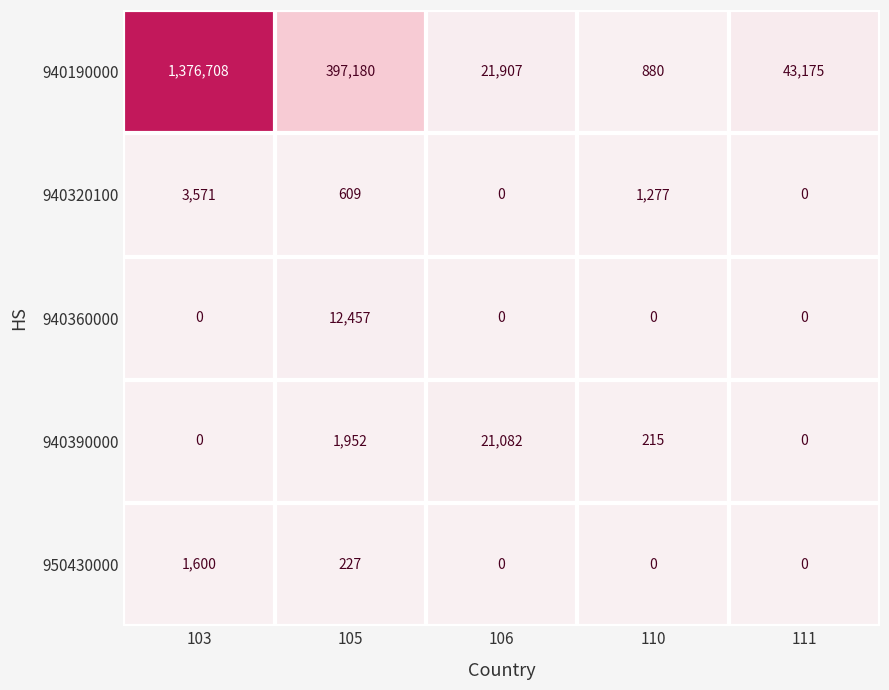

Reading right to left, extract all data points from this chart.

940190000: 111=43175	110=880	106=21907	105=397180	103=1376708
940320100: 111=0	110=1277	106=0	105=609	103=3571
940360000: 111=0	110=0	106=0	105=12457	103=0
940390000: 111=0	110=215	106=21082	105=1952	103=0
950430000: 111=0	110=0	106=0	105=227	103=1600